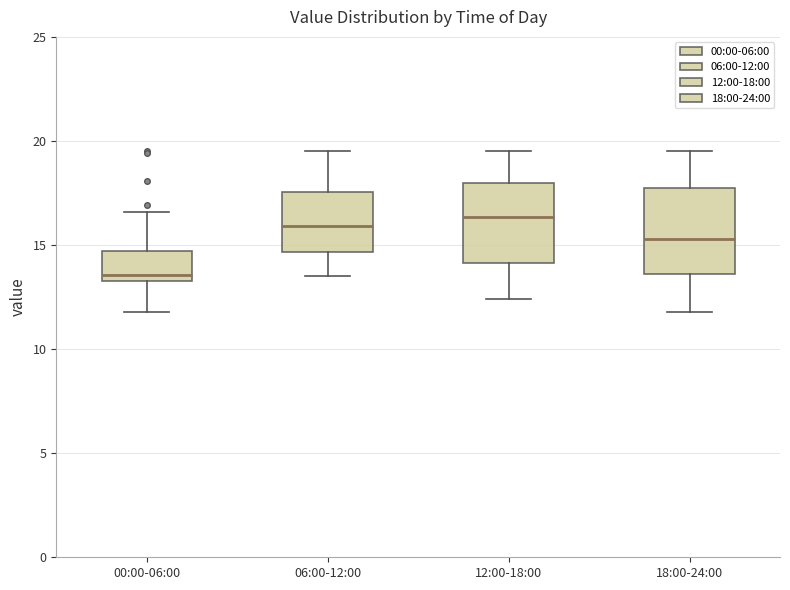

Reading left to right, transcribe this box plot: for each box, give where its median line is, the range the box spans, and where its two whiskers end, as read against the y-axis. The values are not printed on the chart, so give them approximately, as read against the axis.

00:00-06:00: median 13.5 (just above the box's lower edge), box 13.5 to 14.5, whiskers 12.0 to 16.5
06:00-12:00: median 16.0, box 14.5 to 17.5, whiskers 13.5 to 19.5
12:00-18:00: median 16.5, box 14.0 to 18.0, whiskers 12.5 to 19.5
18:00-24:00: median 15.5, box 13.5 to 17.5, whiskers 12.0 to 19.5